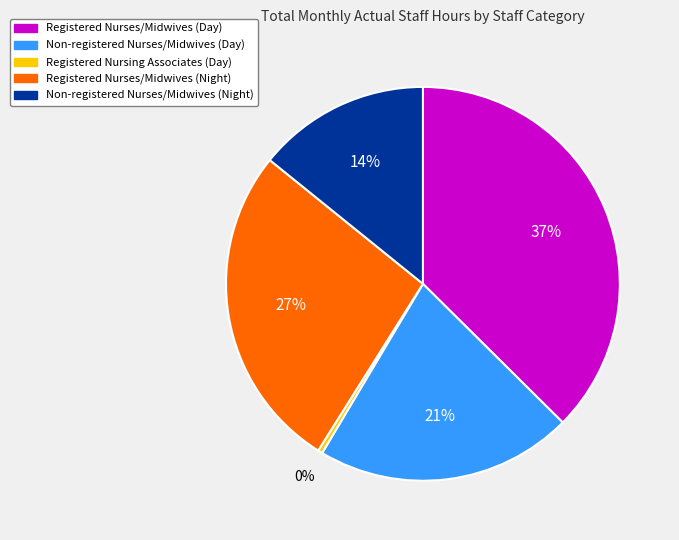

To the nearest percent, what percentage of the pie is Registered Nurses/Midwives (Day)?

37%